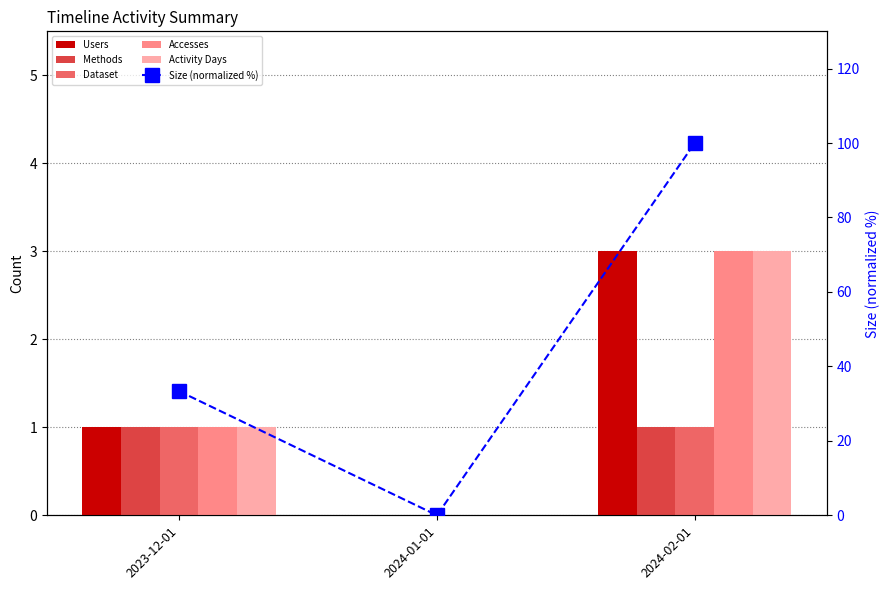

Which category has the lowest value in the Methods series?

2024-01-01